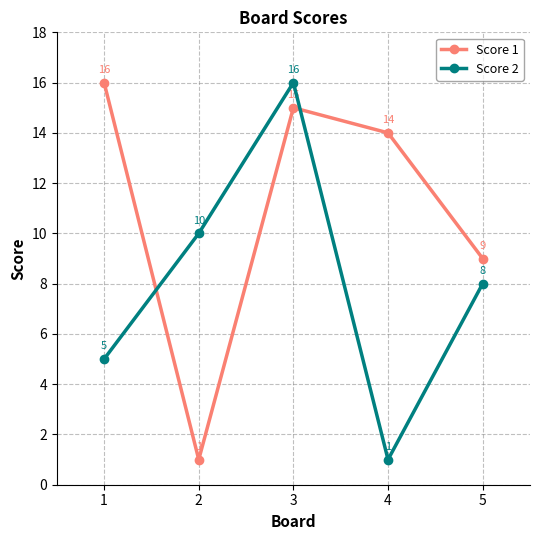

Reading left to right, extract all data points from this chart.

Score 1: 1=16	2=1	3=15	4=14	5=9
Score 2: 1=5	2=10	3=16	4=1	5=8